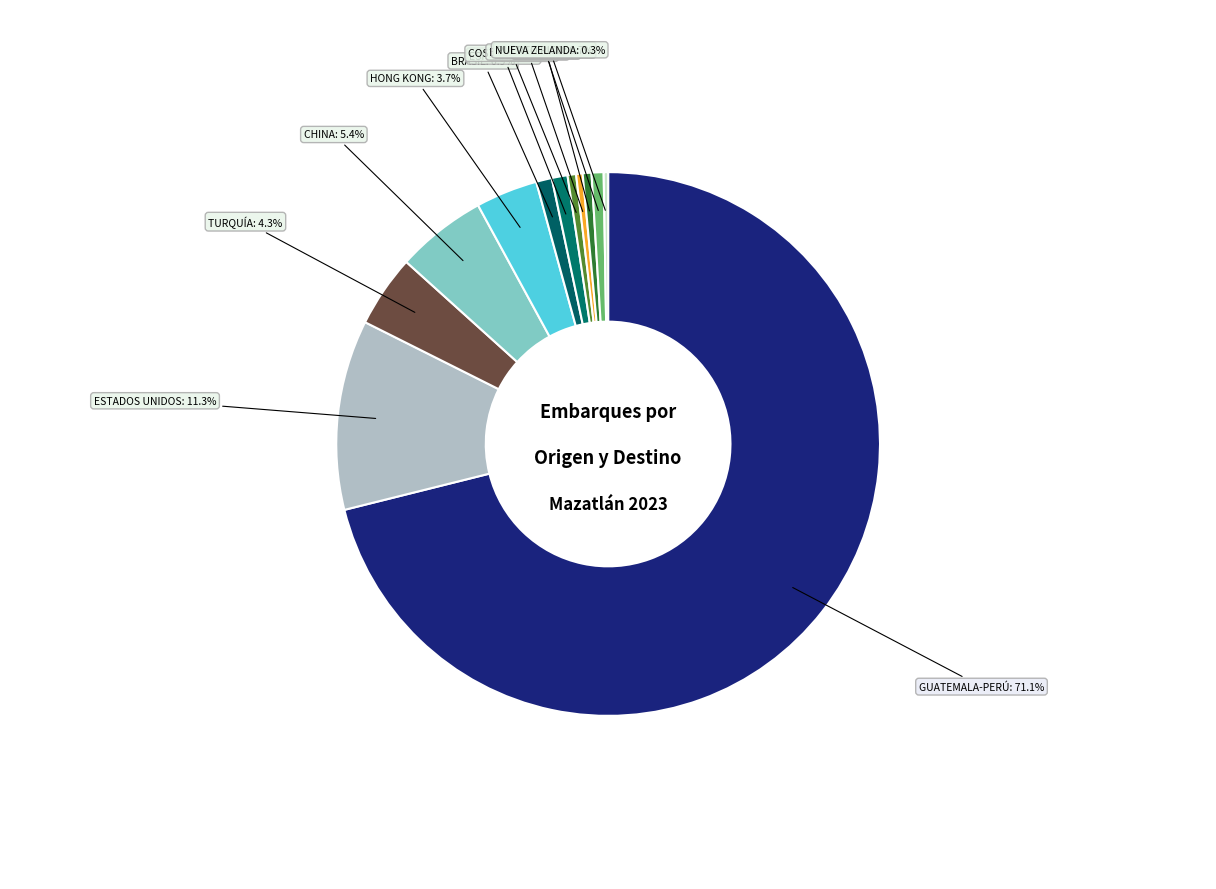

To the nearest percent, what is the difference between the largest and smallest slice percentages?

71%